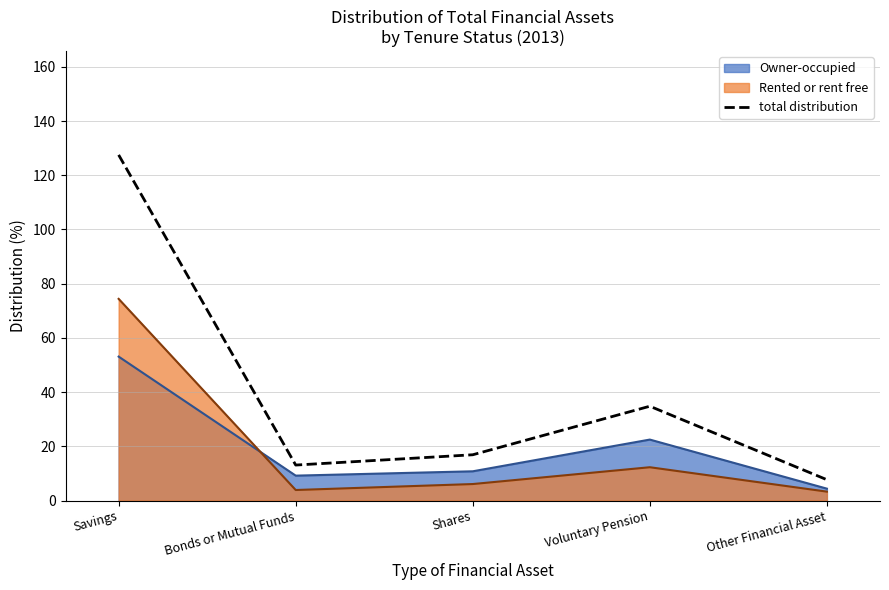

At which category does the chart reach its minimum across all series?

Other Financial Asset